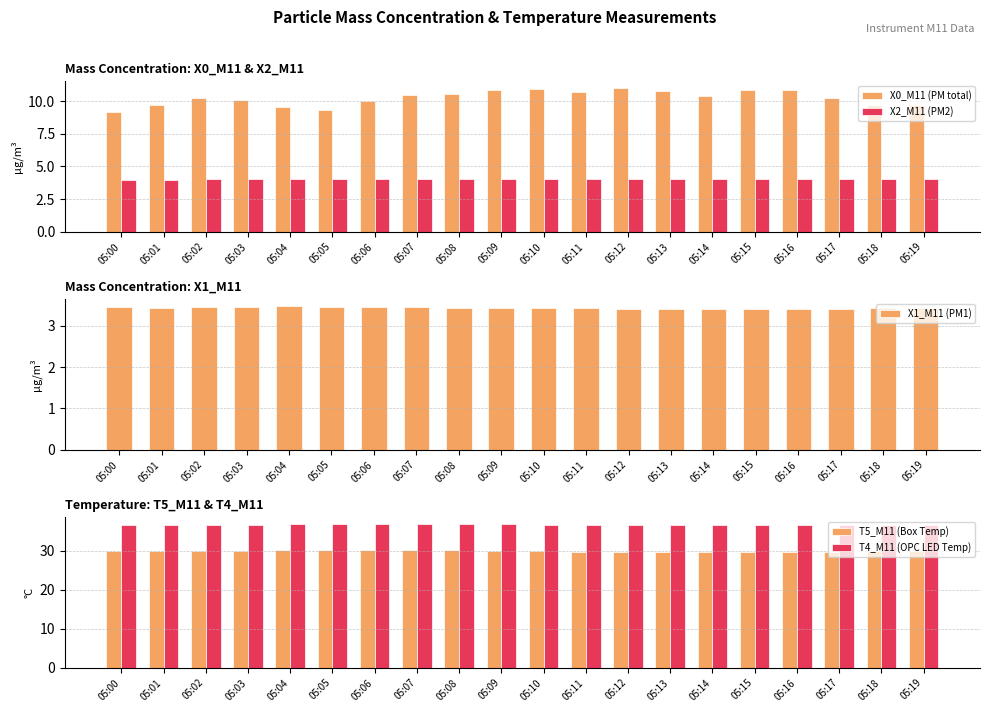

Which category has the highest value in the X0_M11 (PM total) series?

05:12